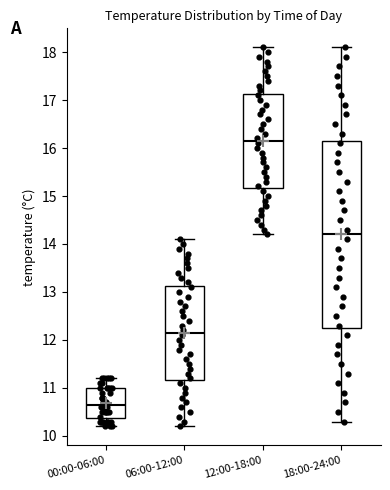

Comparing the boxes themselves (not the whiskers), which one is the tallest?

18:00-24:00